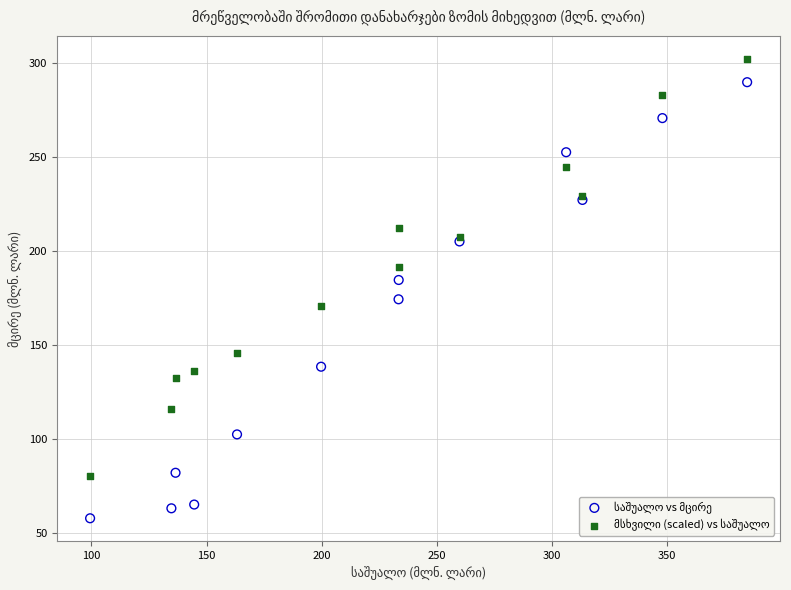

What is the X range (max minus min) for the scatter plot?

285.3